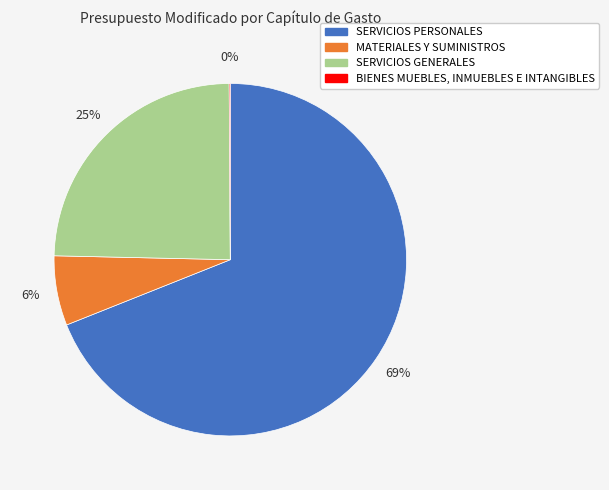

The MATERIALES Y SUMINISTROS slice represents 1% of the pie. True or false?

False